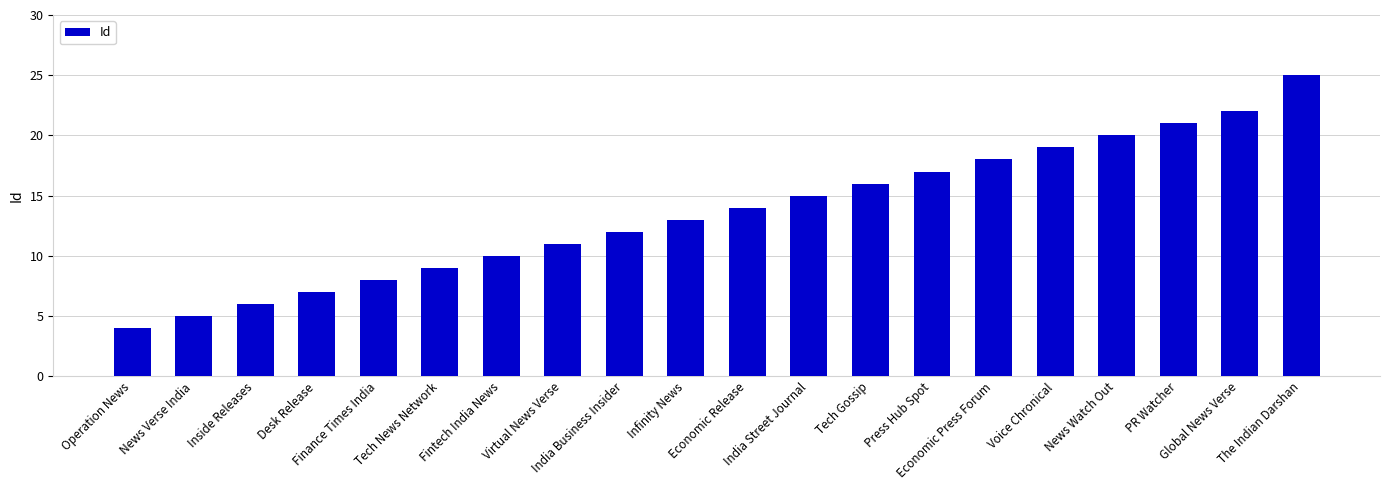

Which has a higher value, Economic Release or Fintech India News?

Economic Release